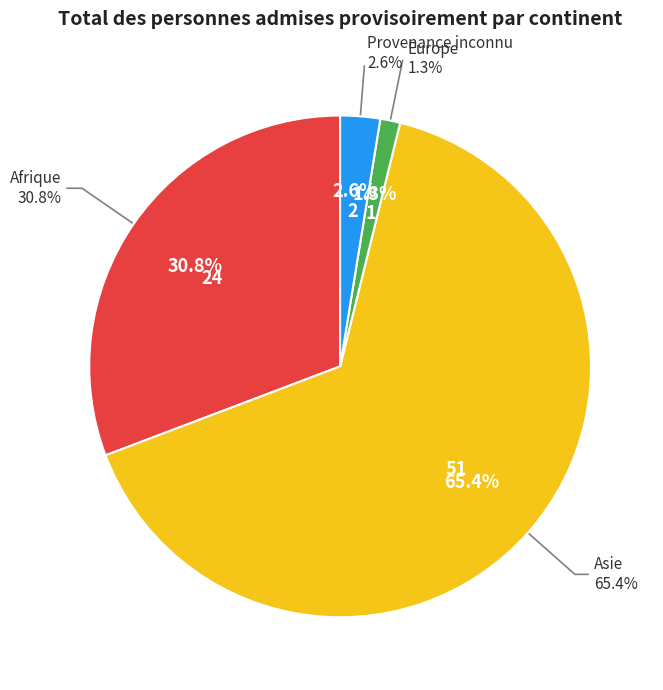

How much of the chart is everything except Asie?

34.6%